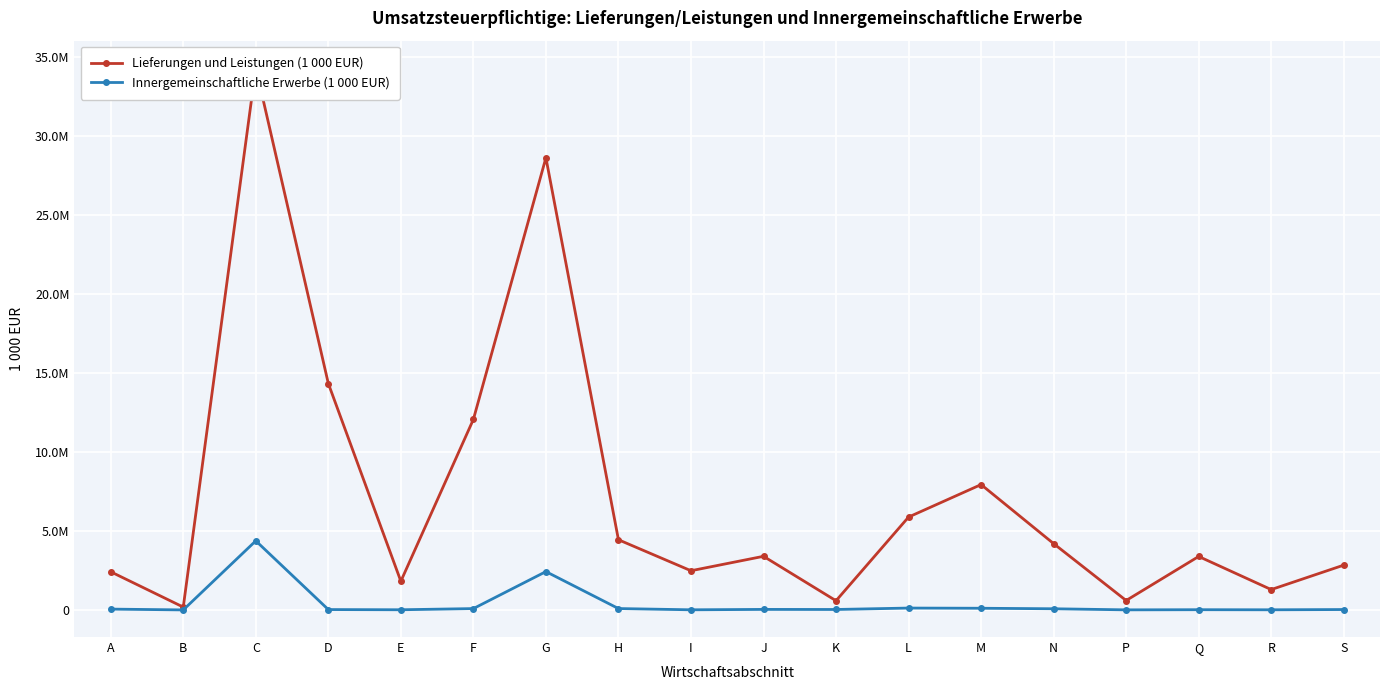

True or false: Innergemeinschaftliche Erwerbe (1 000 EUR) and Lieferungen und Leistungen (1 000 EUR) cross at least once.

False